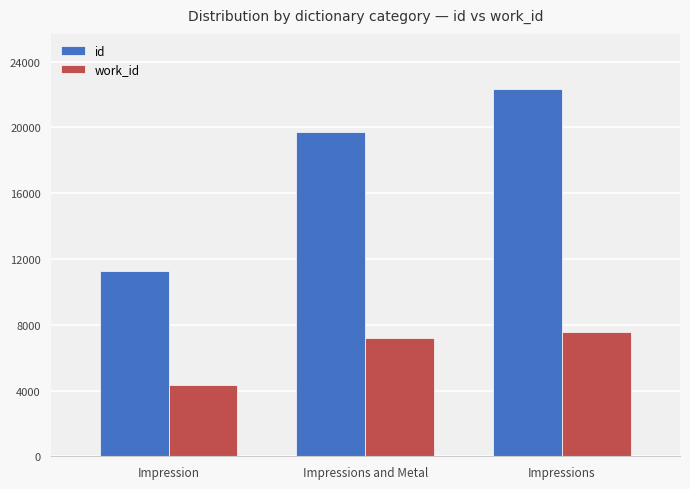

Which series has the largest total across all categories?

id